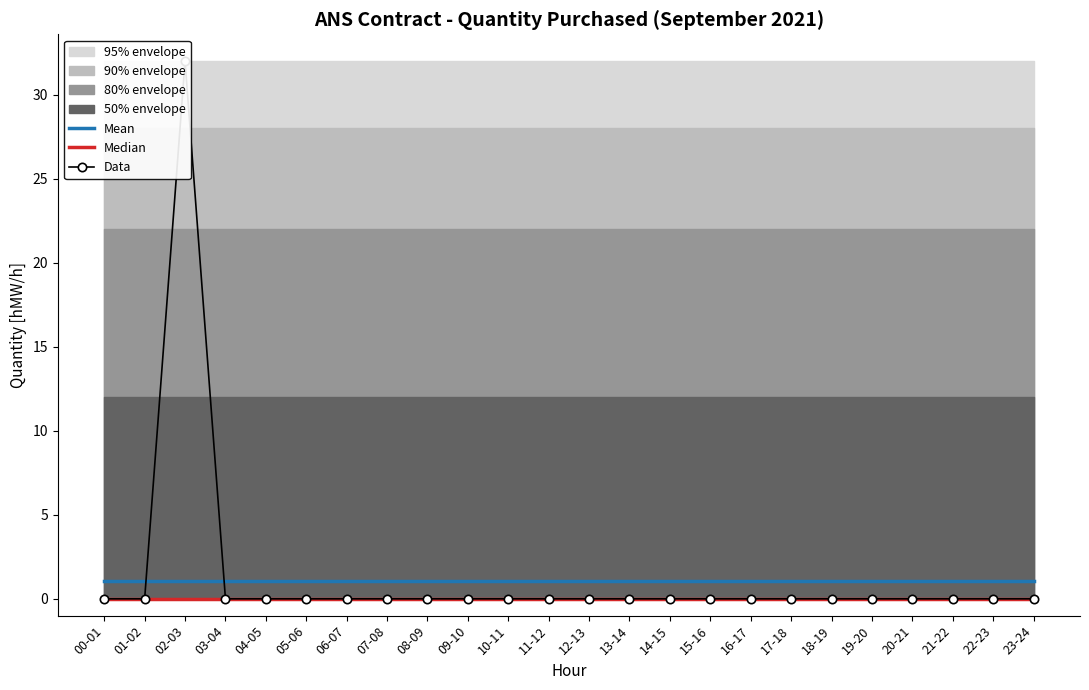

At which label is Data closest to 16?

00-01